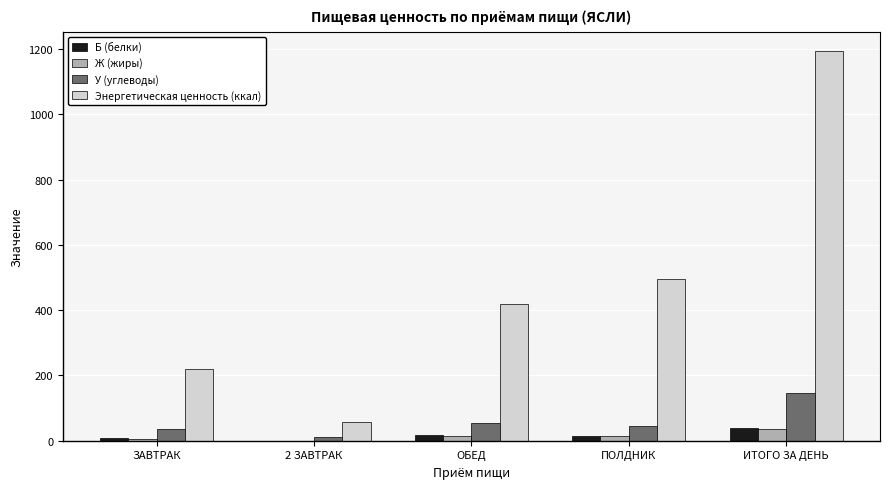

What is the highest value of the Ж (жиры) series?

36.6